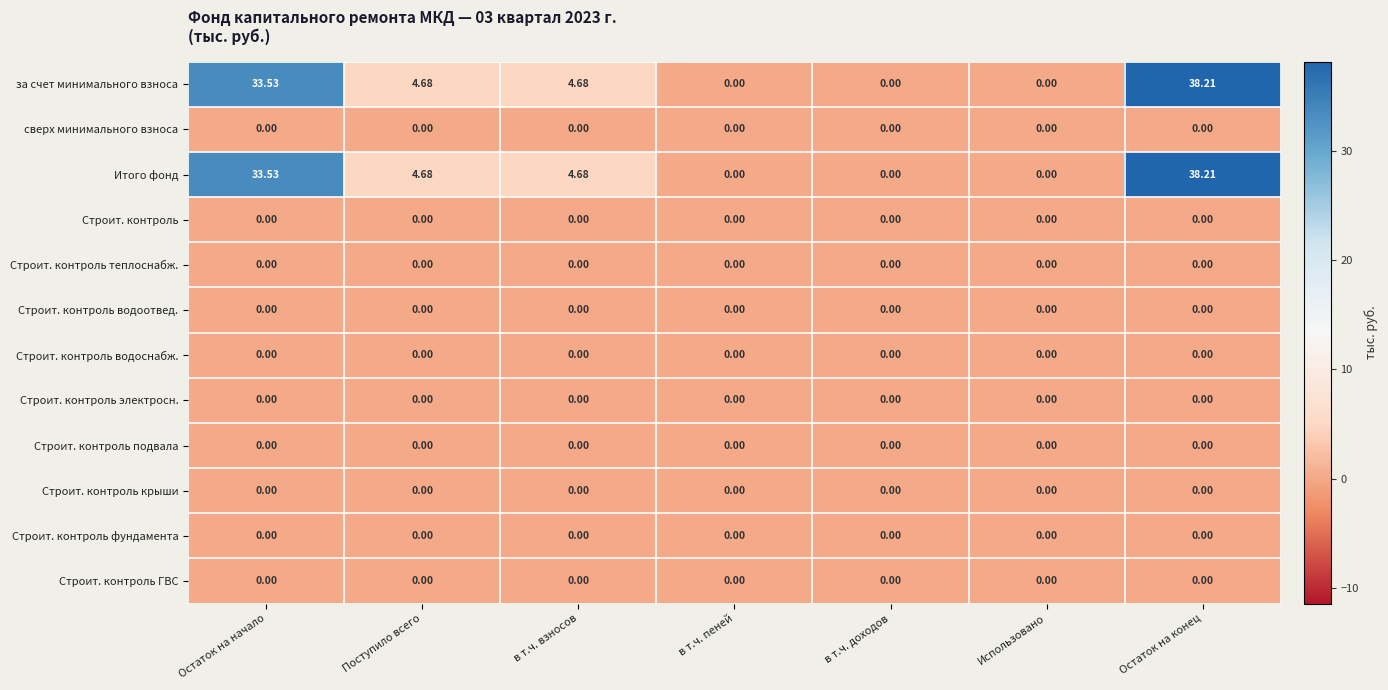

Which label corresponds to the largest value in the chart?

Остаток на конец